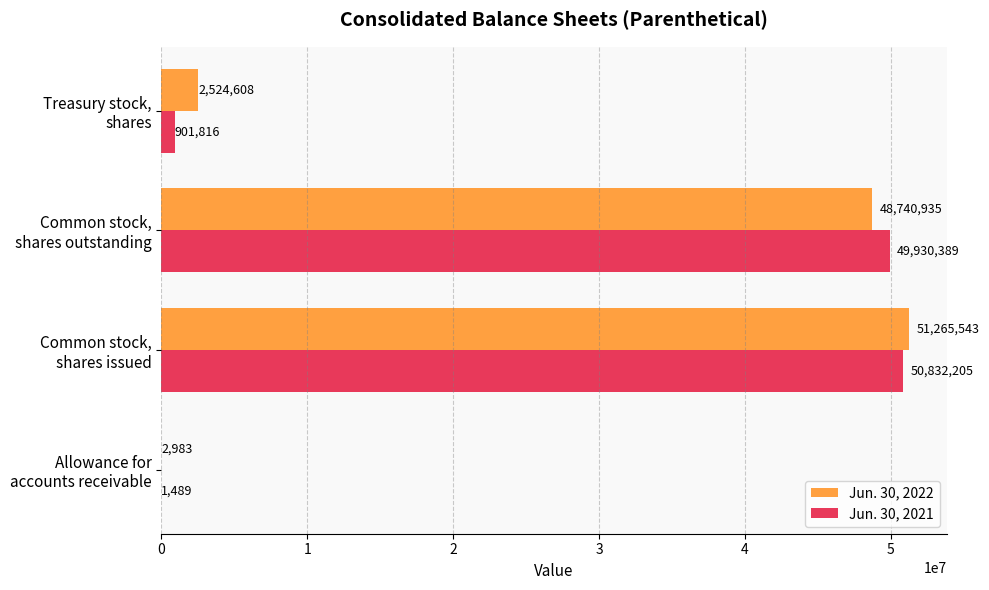

What is the sum of all Jun. 30, 2021 values?

101665899